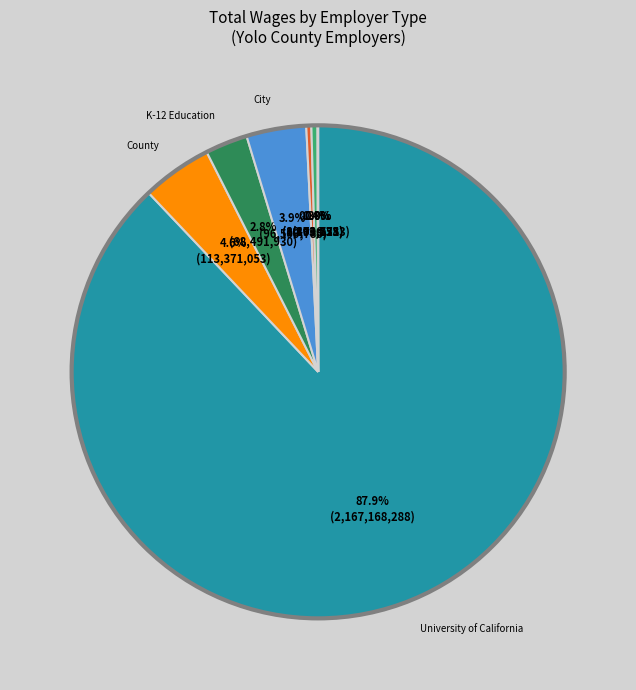

Is there any slice that represents more than half of the pie?

Yes